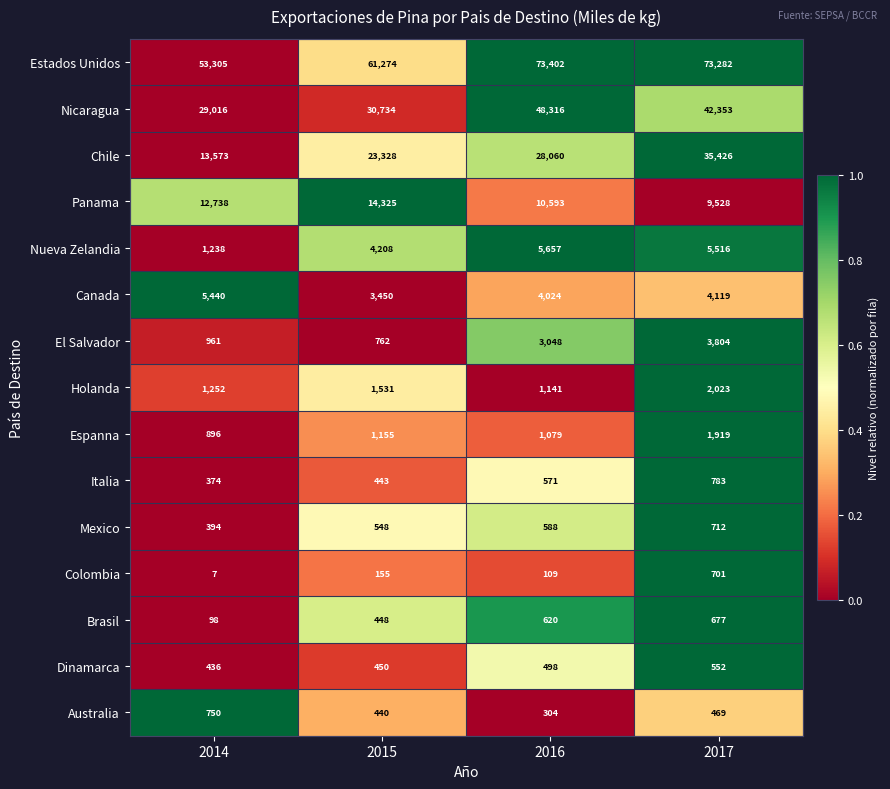

At which category is the sum across all series the highest?

2017